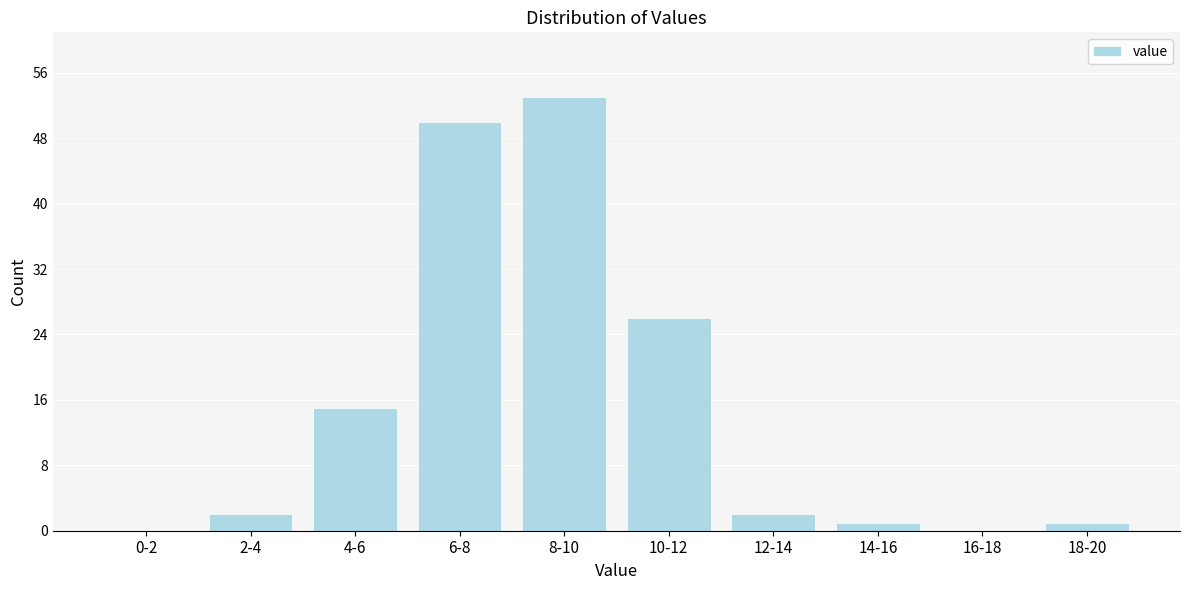

Reading left to right, transcribe all the data shown in this chart.

0-2=0	2-4=2	4-6=15	6-8=50	8-10=53	10-12=26	12-14=2	14-16=1	16-18=0	18-20=1